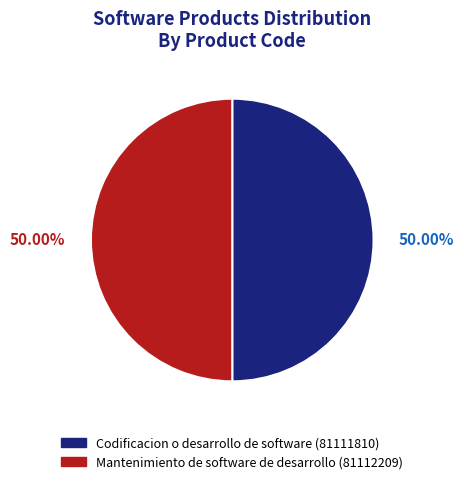

To the nearest percent, what is the average slice percentage?

50%